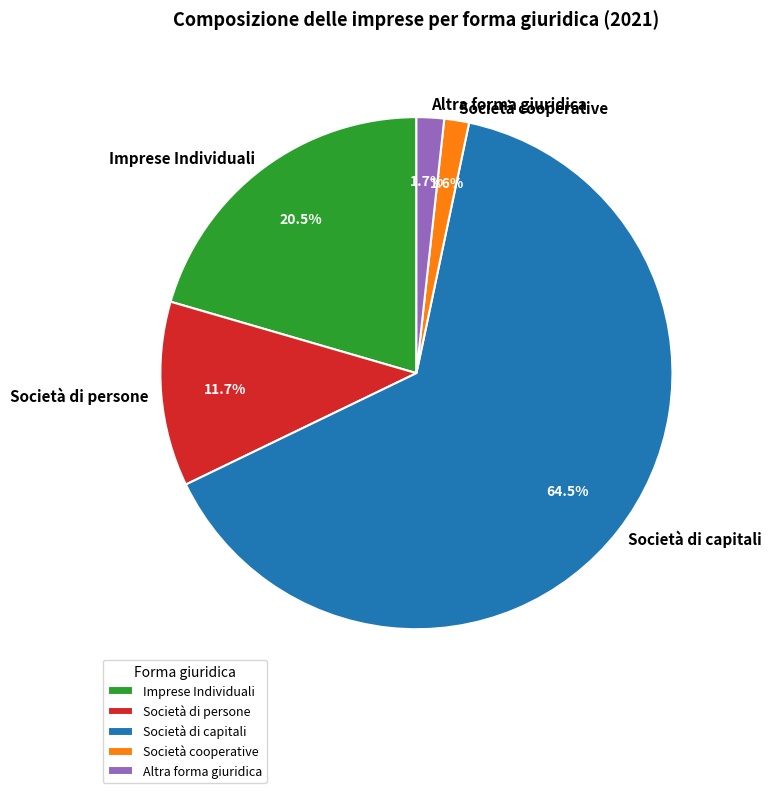

To the nearest percent, what is the average slice percentage?

20%